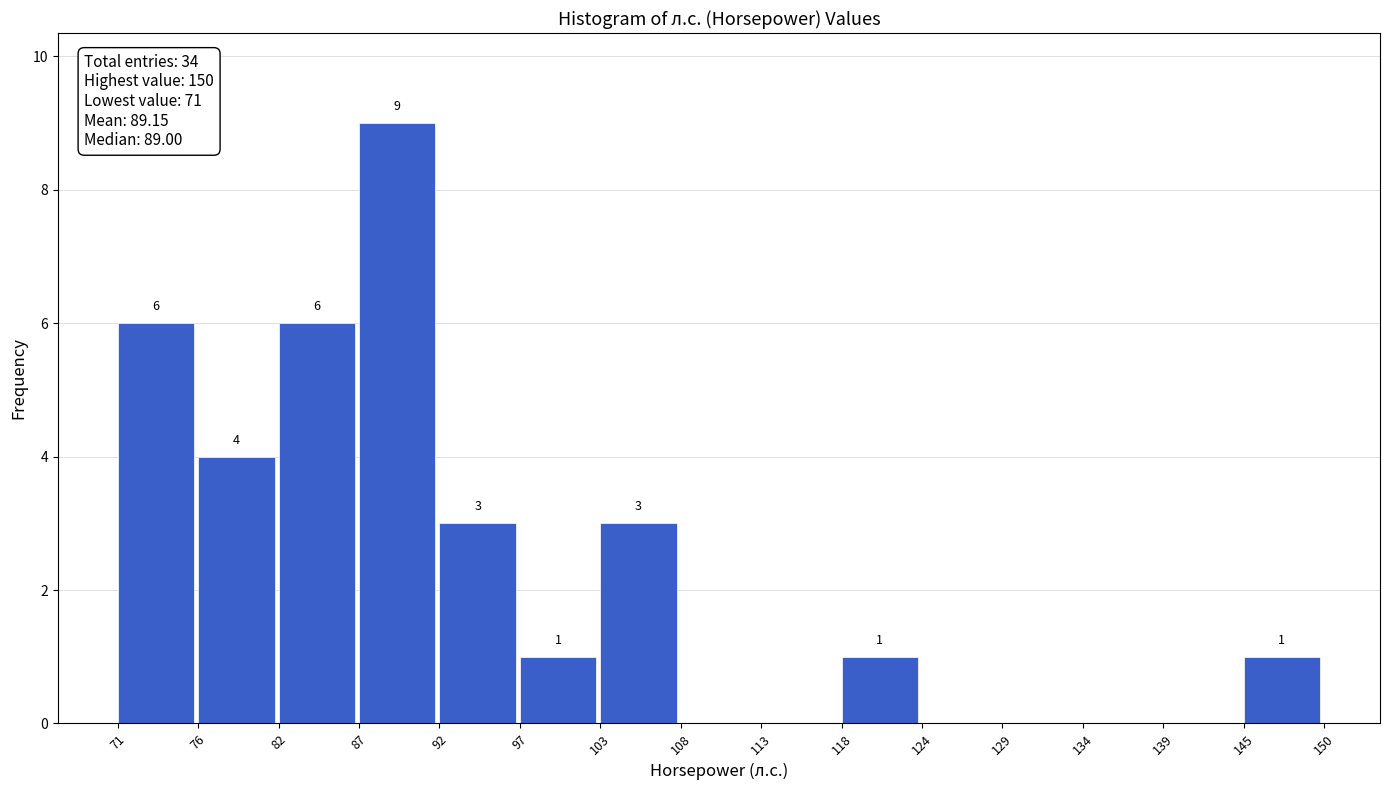

Which range on the x-axis has the tallest bar?

87 to 92